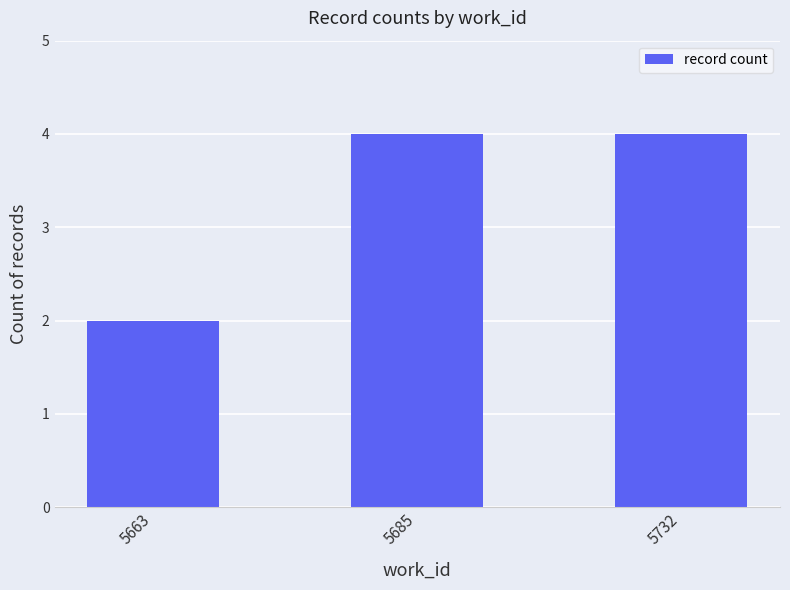

What is the sum of all values?

10